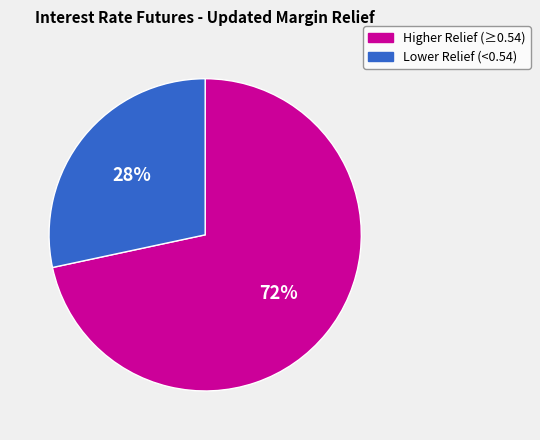

Which has a higher value, Higher Relief (≥0.54) or Lower Relief (<0.54)?

Higher Relief (≥0.54)